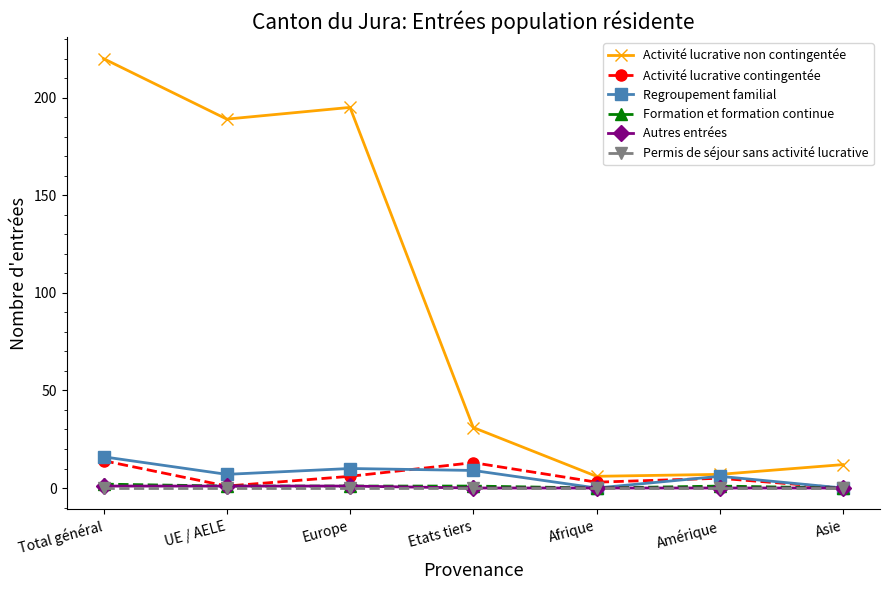

At which category does the chart reach its peak across all series?

Total général